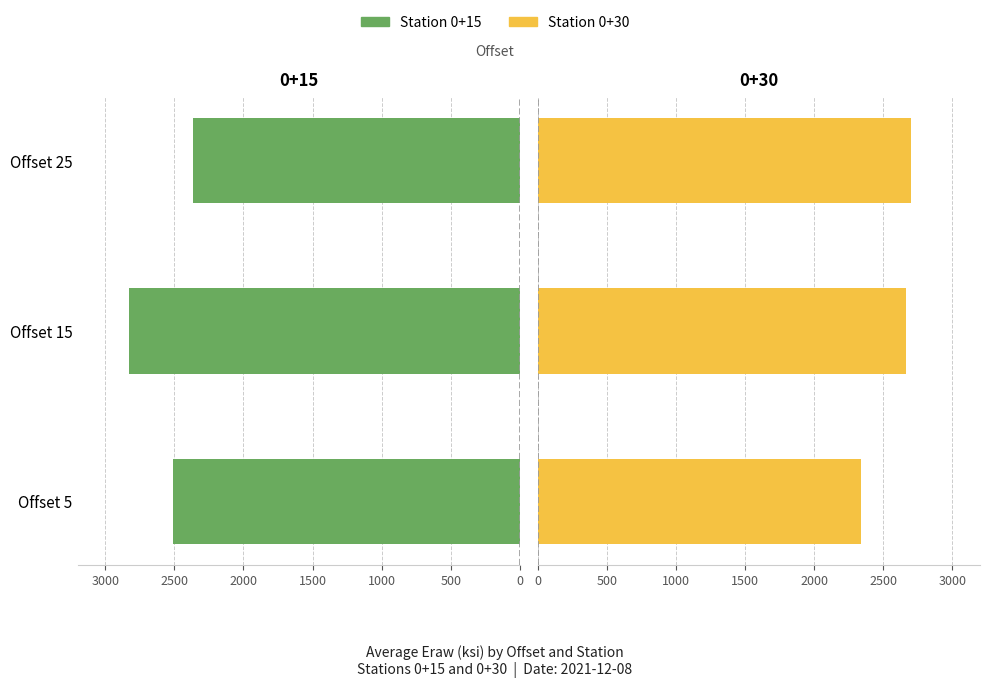

Where is Eraw_0+30 nearest to the value 2519?

Offset 15